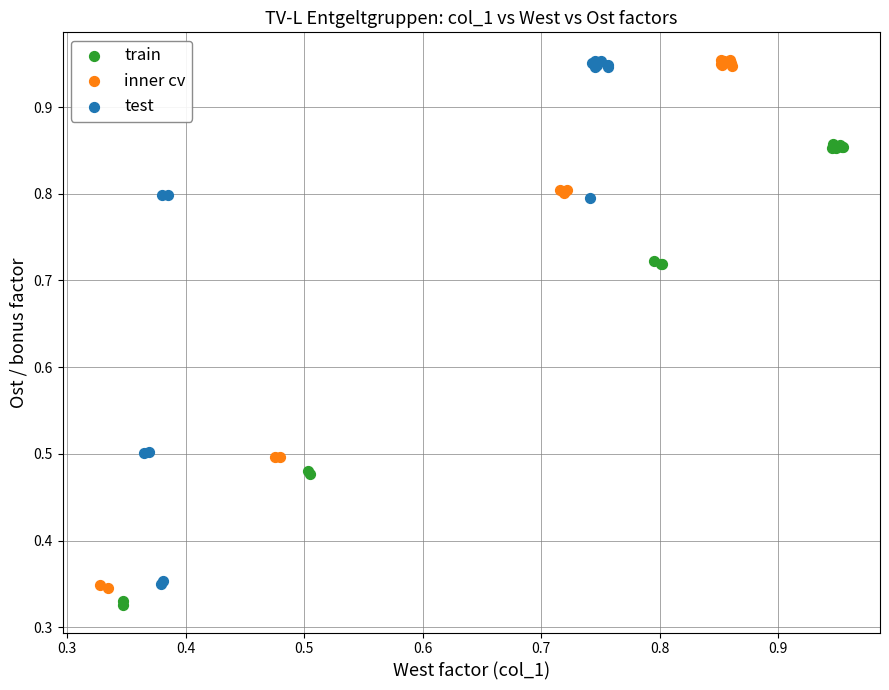

Which series has the largest Y range (max minus min)?

inner cv